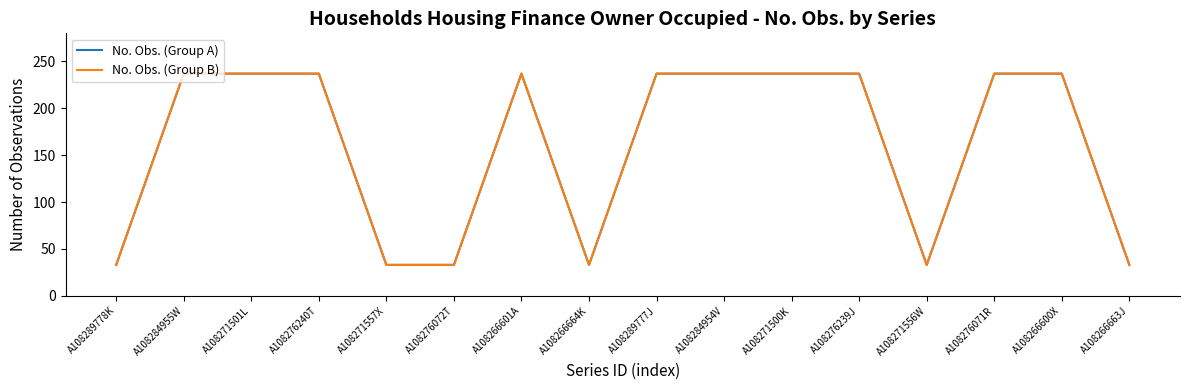

What position from the right is A108289778K?

16